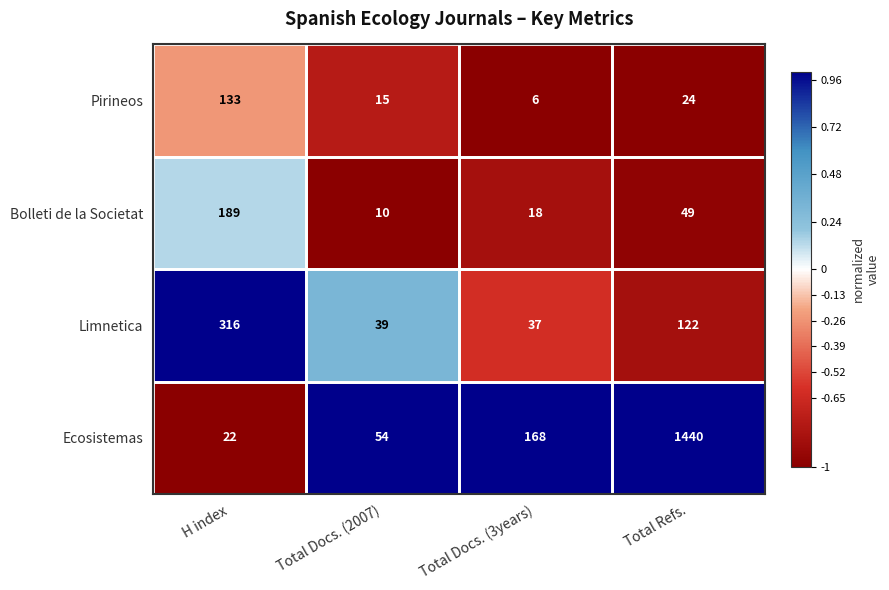

Which series has the largest total across all categories?

Ecosistemas